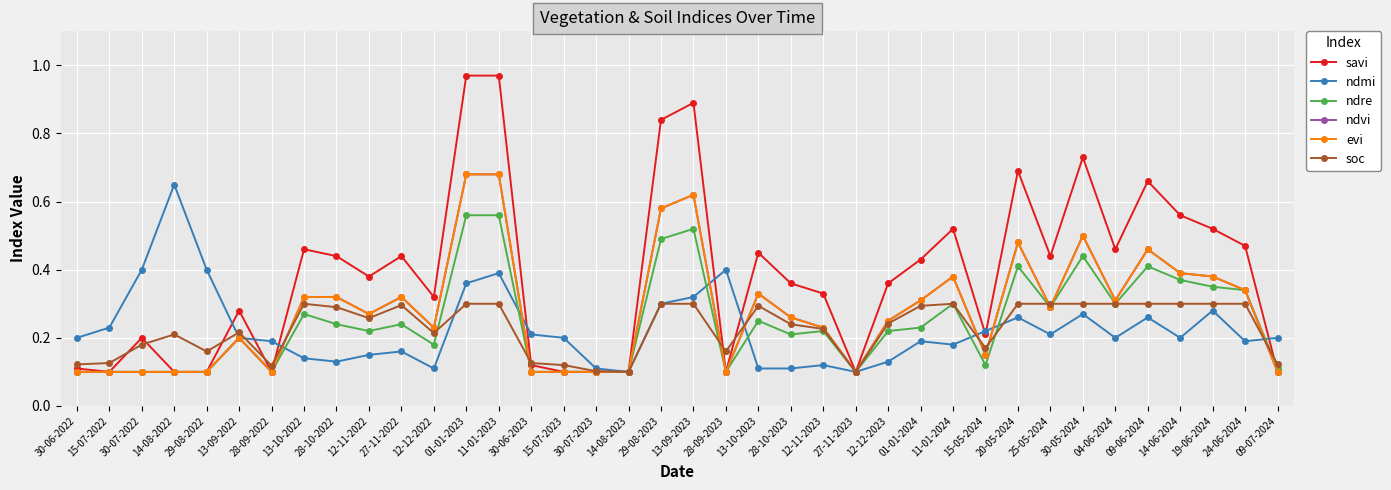

Is it true that soc equals 0.2 at 12-12-2022?

True